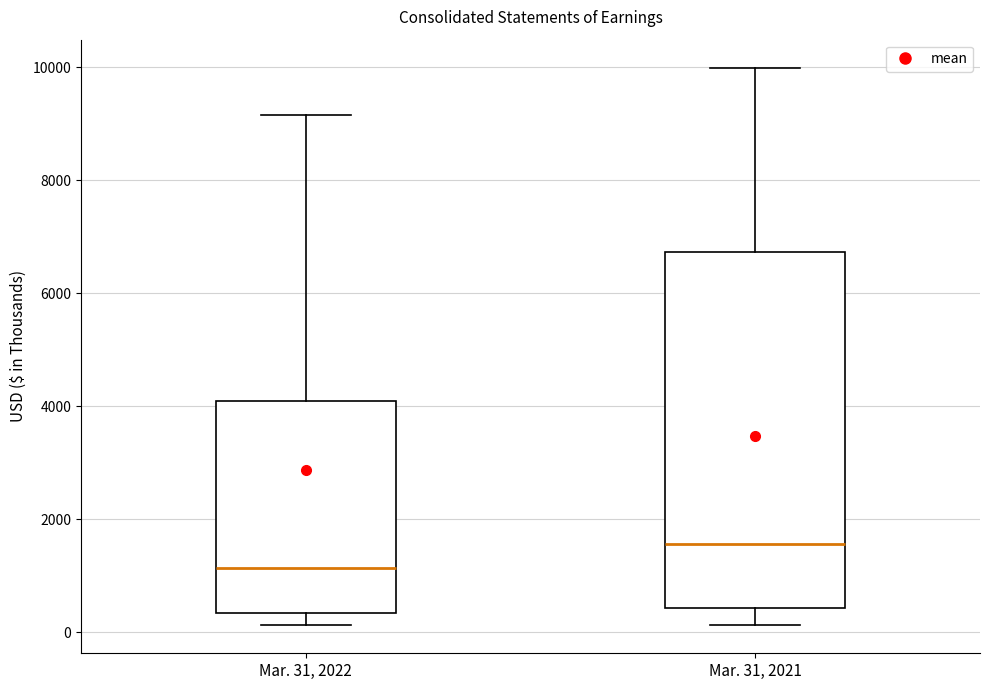

Which box has the highest median line?

Mar. 31, 2021